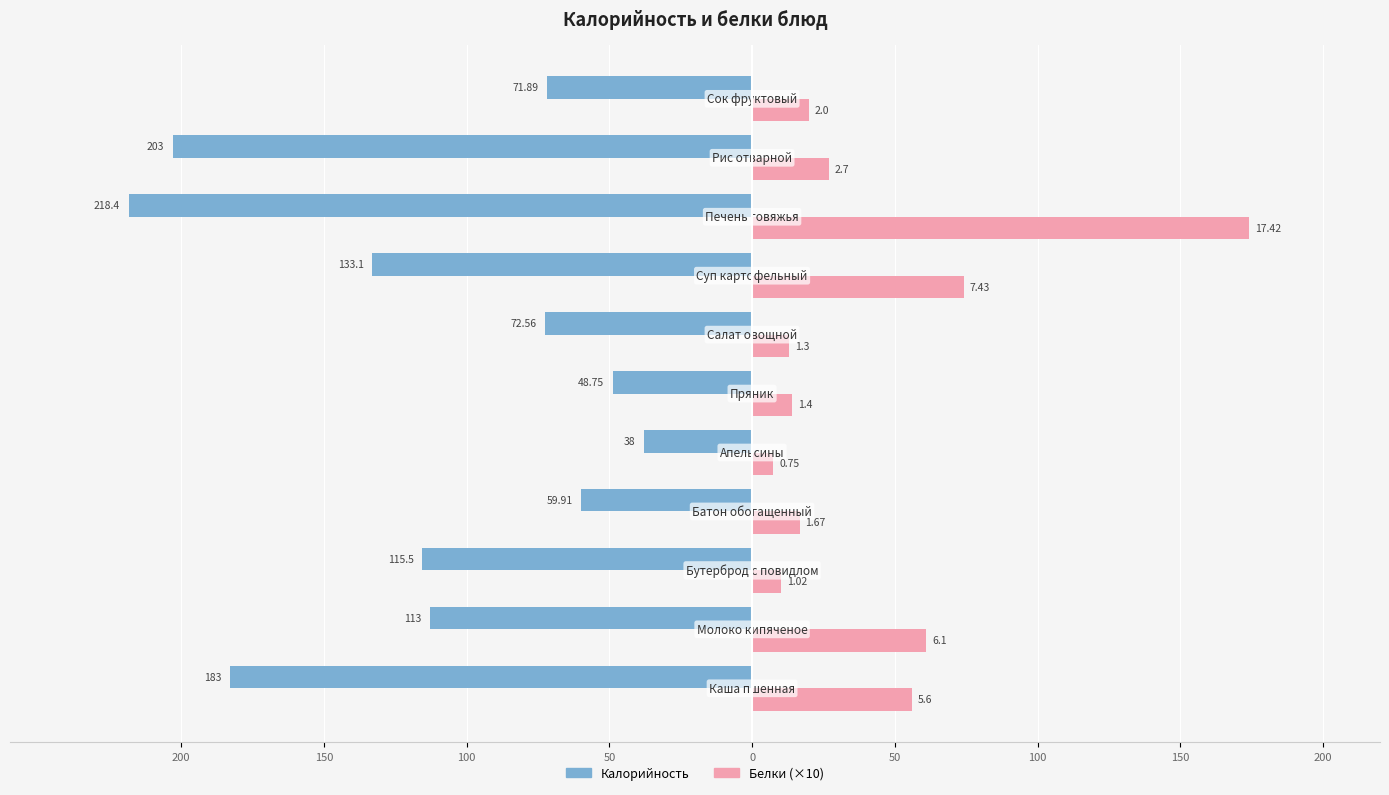

What are all the series names shown in the legend?

Калорийность, Белки (×10)